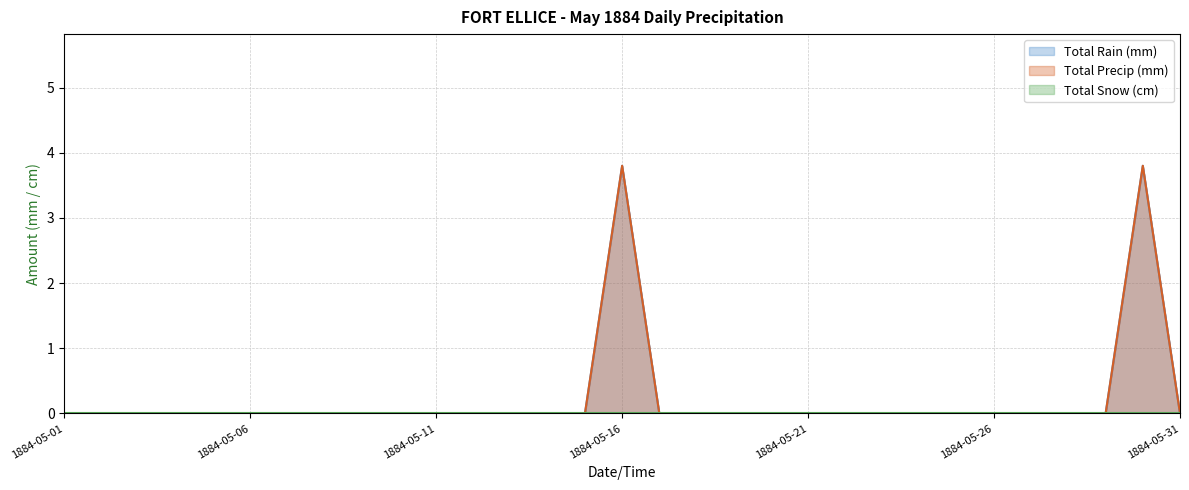

True or false: Total Rain (mm) and Total Precip (mm) cross at least once.

False